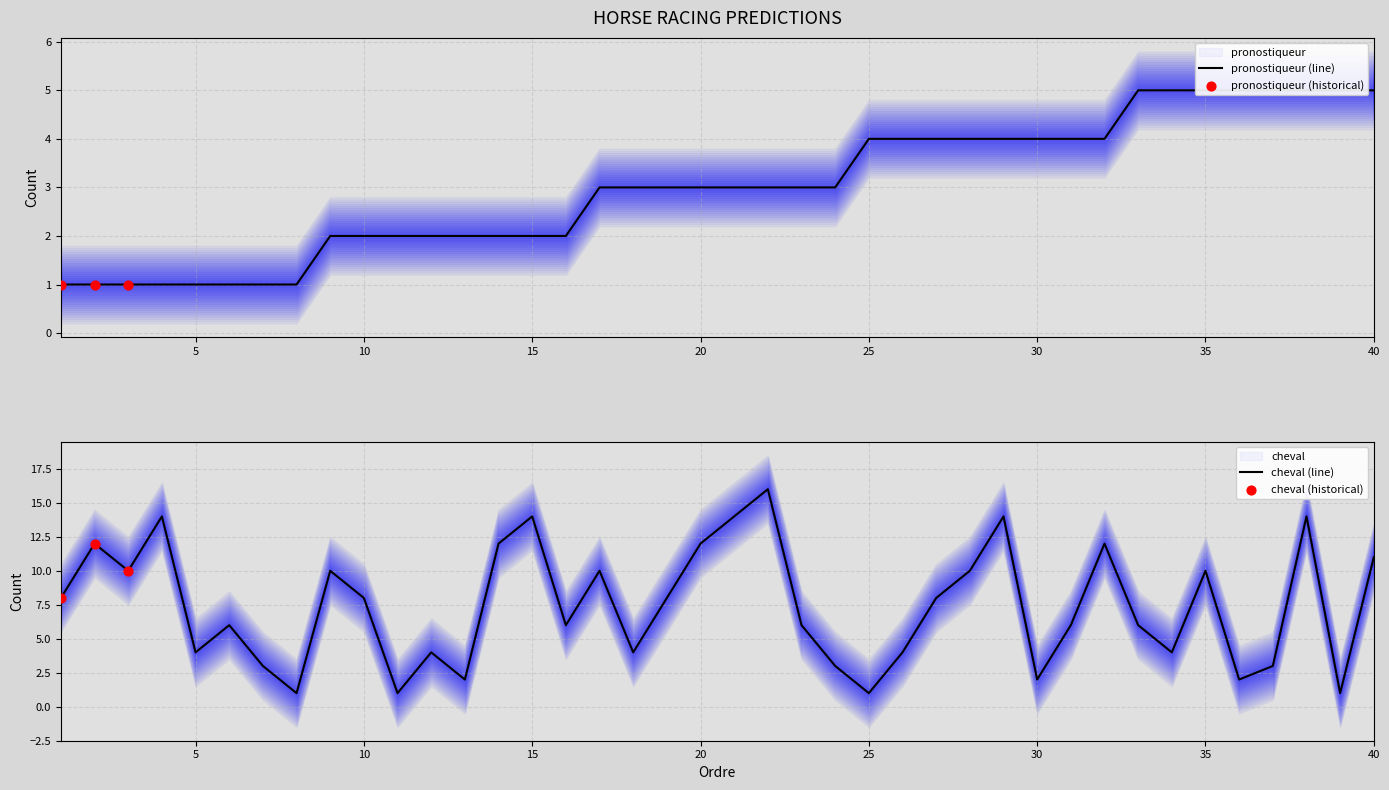

What are all the series names shown in the legend?

pronostiqueur, cheval